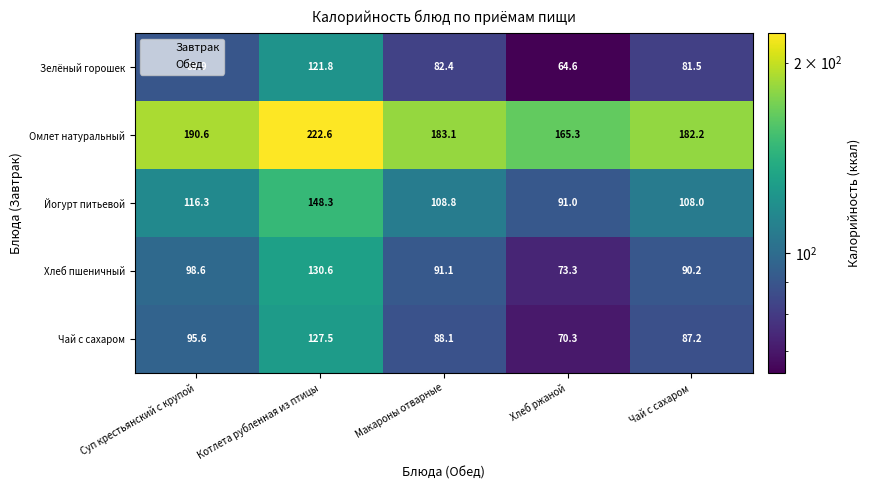

Read the Йогурт питьевой value at Хлеб ржаной.

91.0